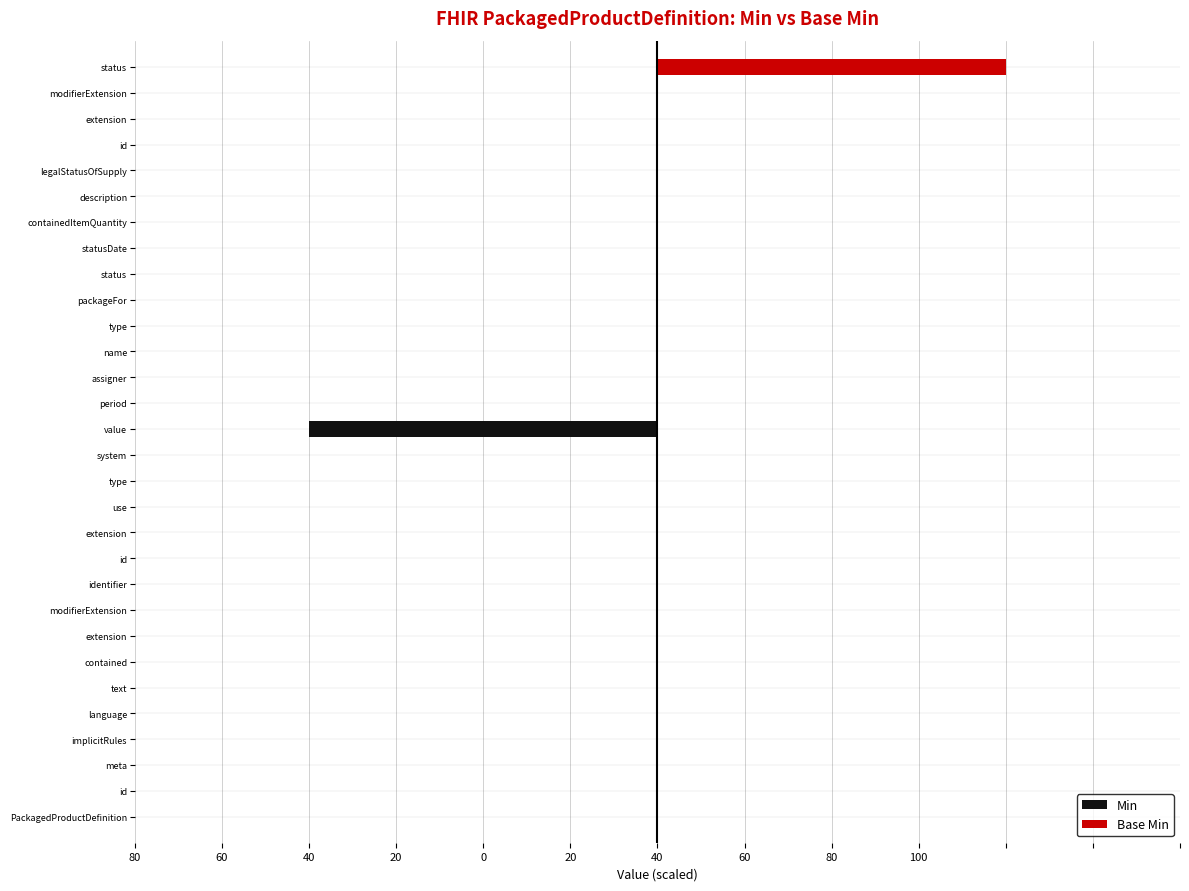

Rank the series at identifier from lowest to highest value.

Min, Base Min